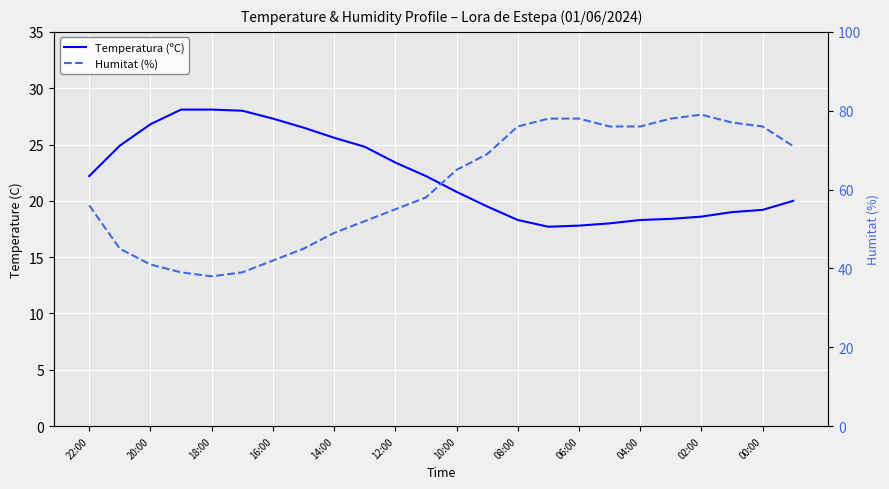

Which category has the highest value in the Temperatura (ºC) series?

16:00